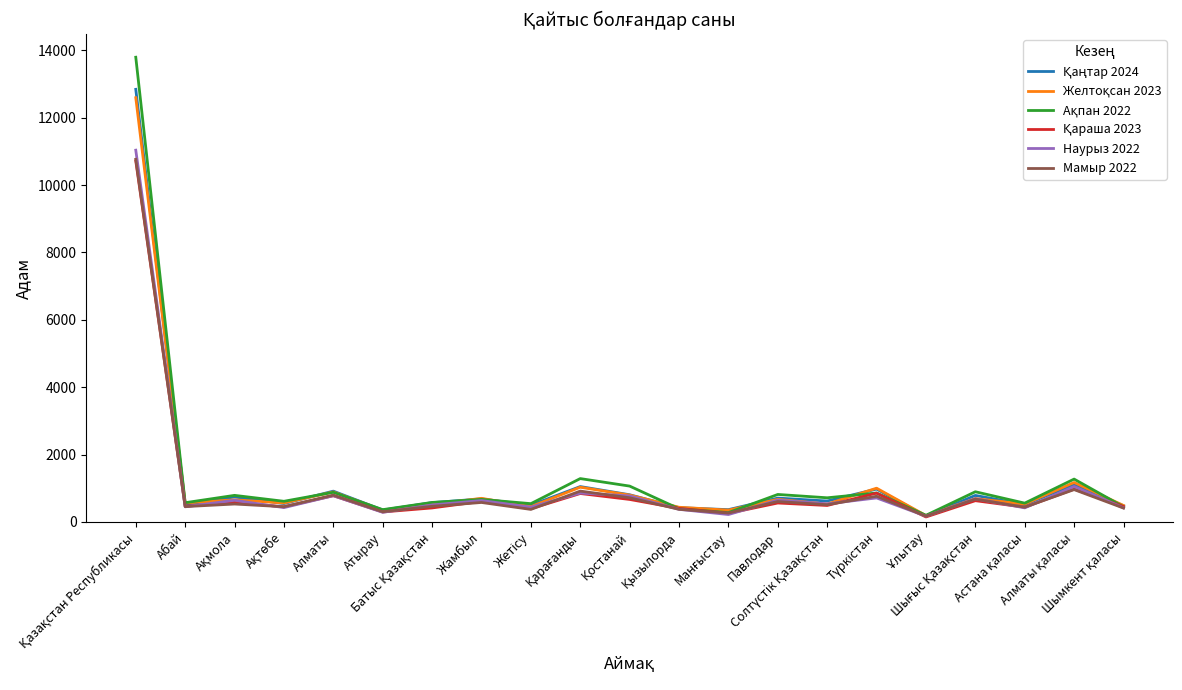

Does the chart have visible grid lines?

No